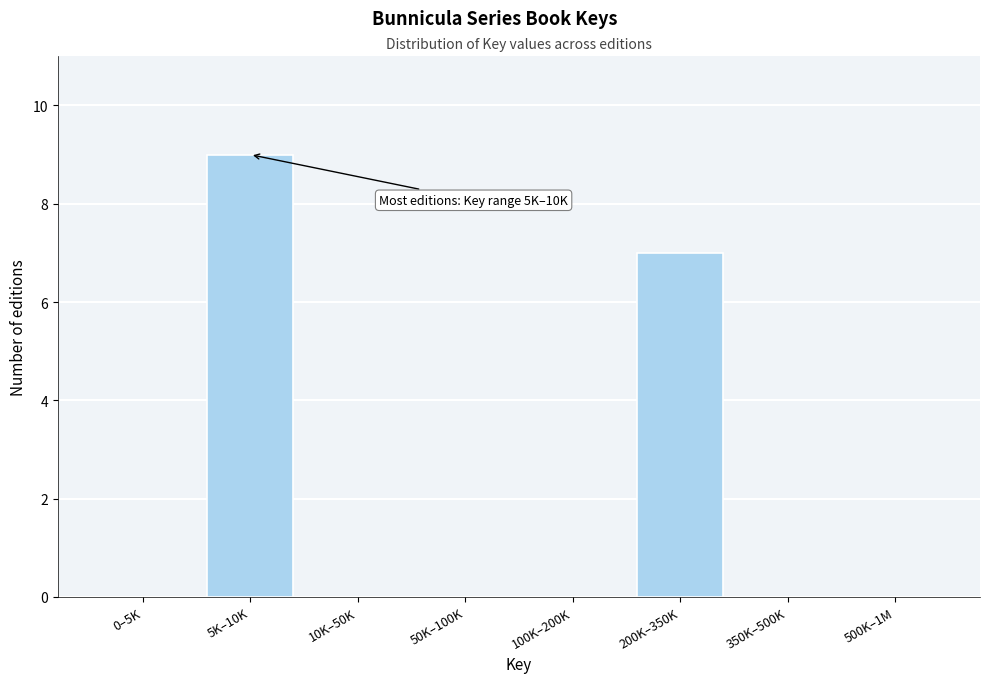

Reading left to right, list all the values displayed in this chart.

0–5K=0	5K–10K=9	10K–50K=0	50K–100K=0	100K–200K=0	200K–350K=7	350K–500K=0	500K–1M=0